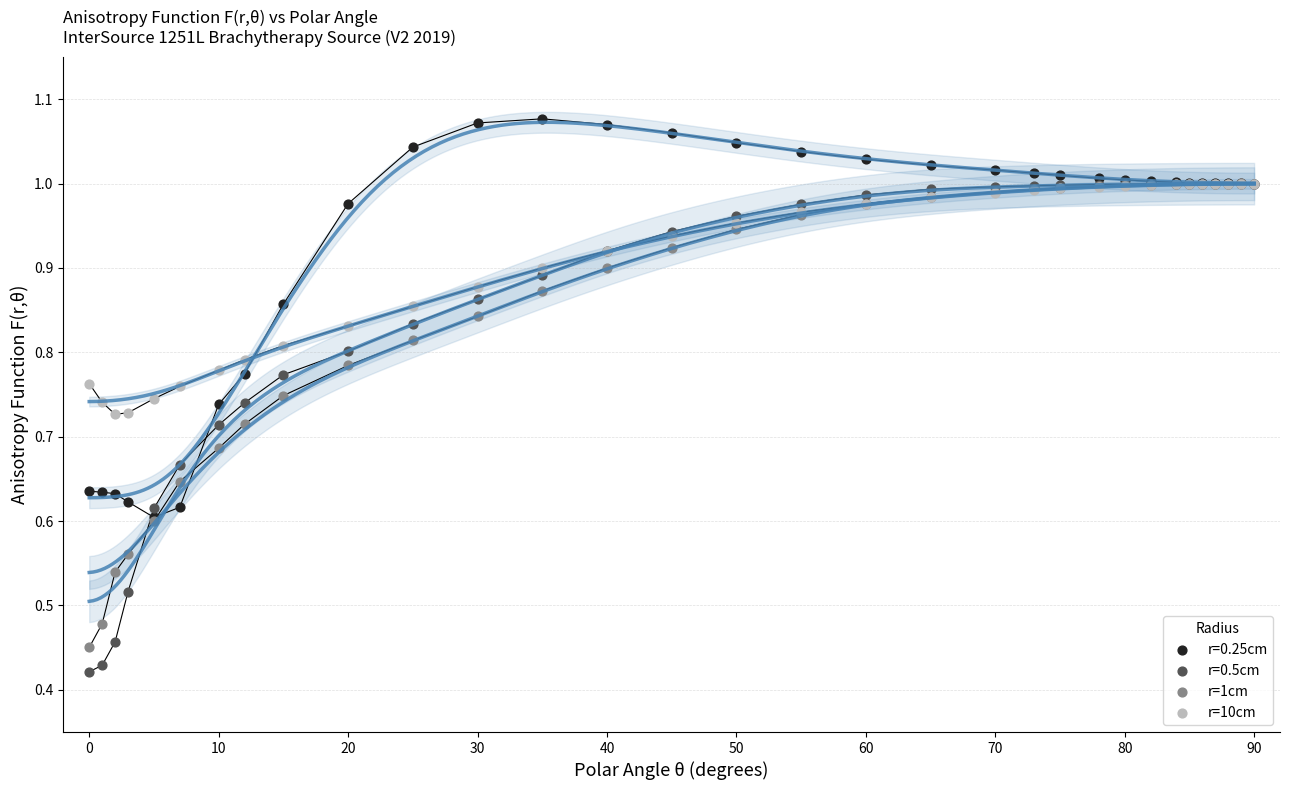

What are all the series names shown in the legend?

r=0.25cm, r=0.5cm, r=1cm, r=10cm